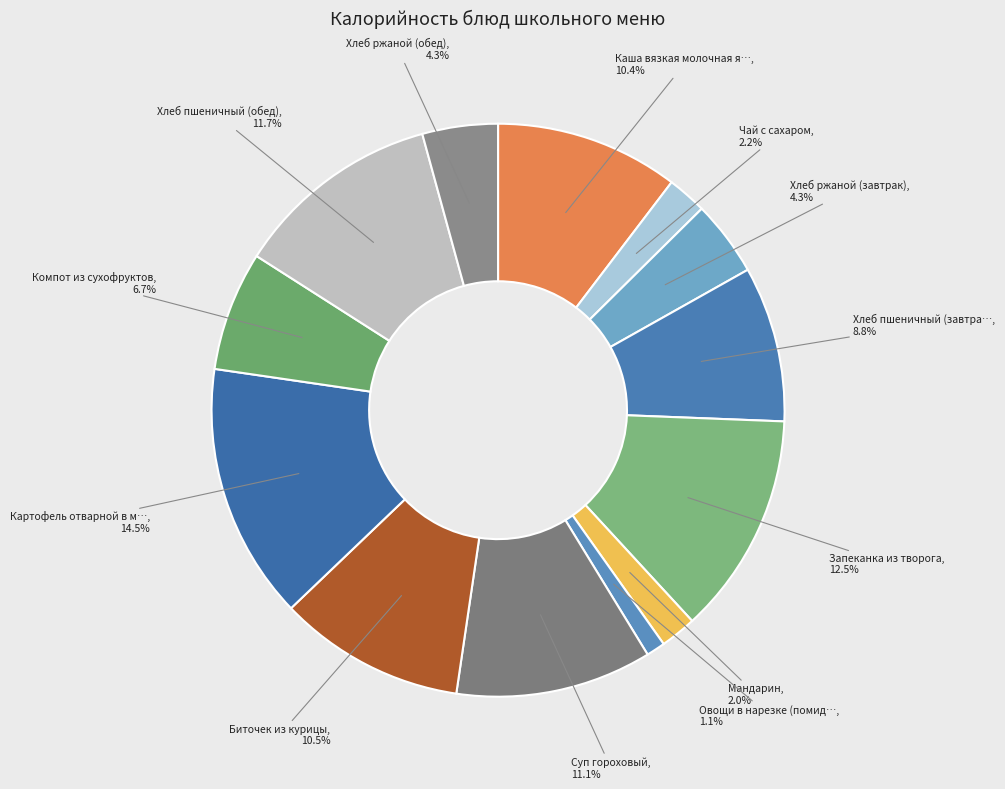

How many slices are in this pie chart?

13